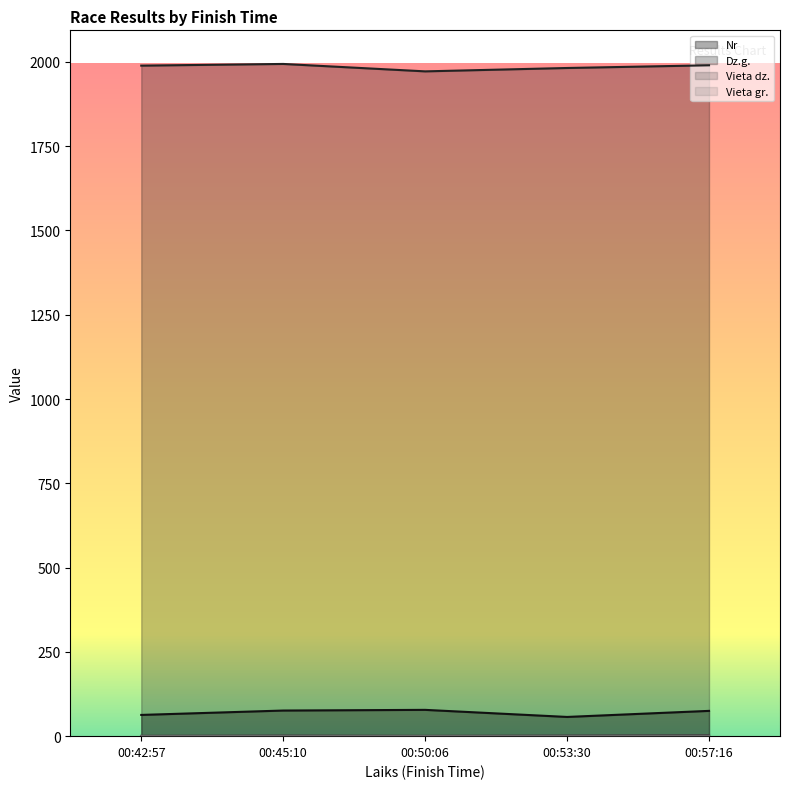

The Nr series shows 76 at 00:45:10. True or false?

True